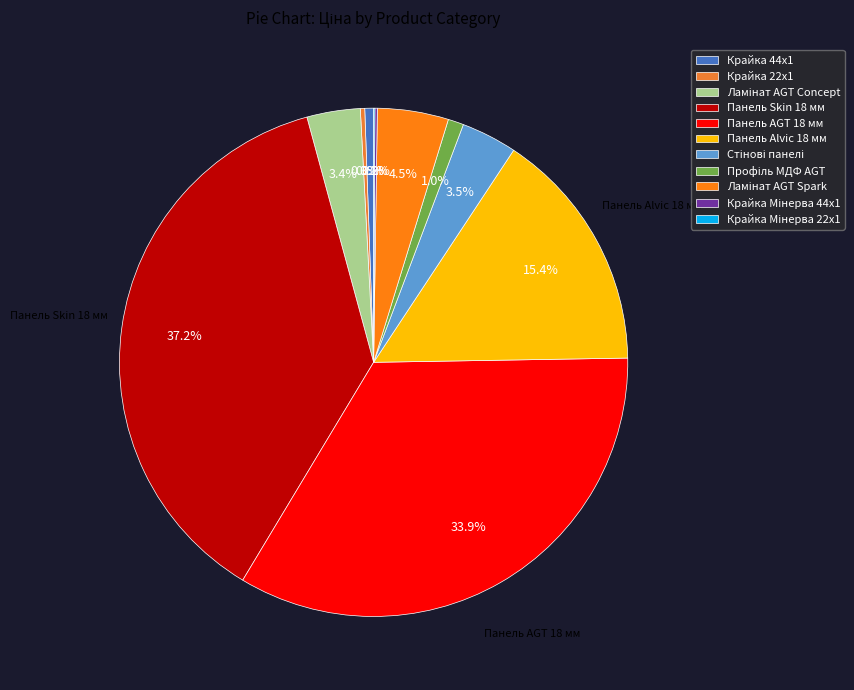

Does any single category account for the majority?

No